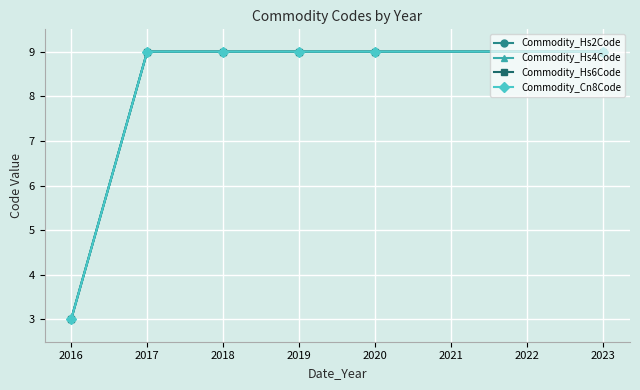

Is it true that Commodity_Hs2Code equals 9 at 2017?

True